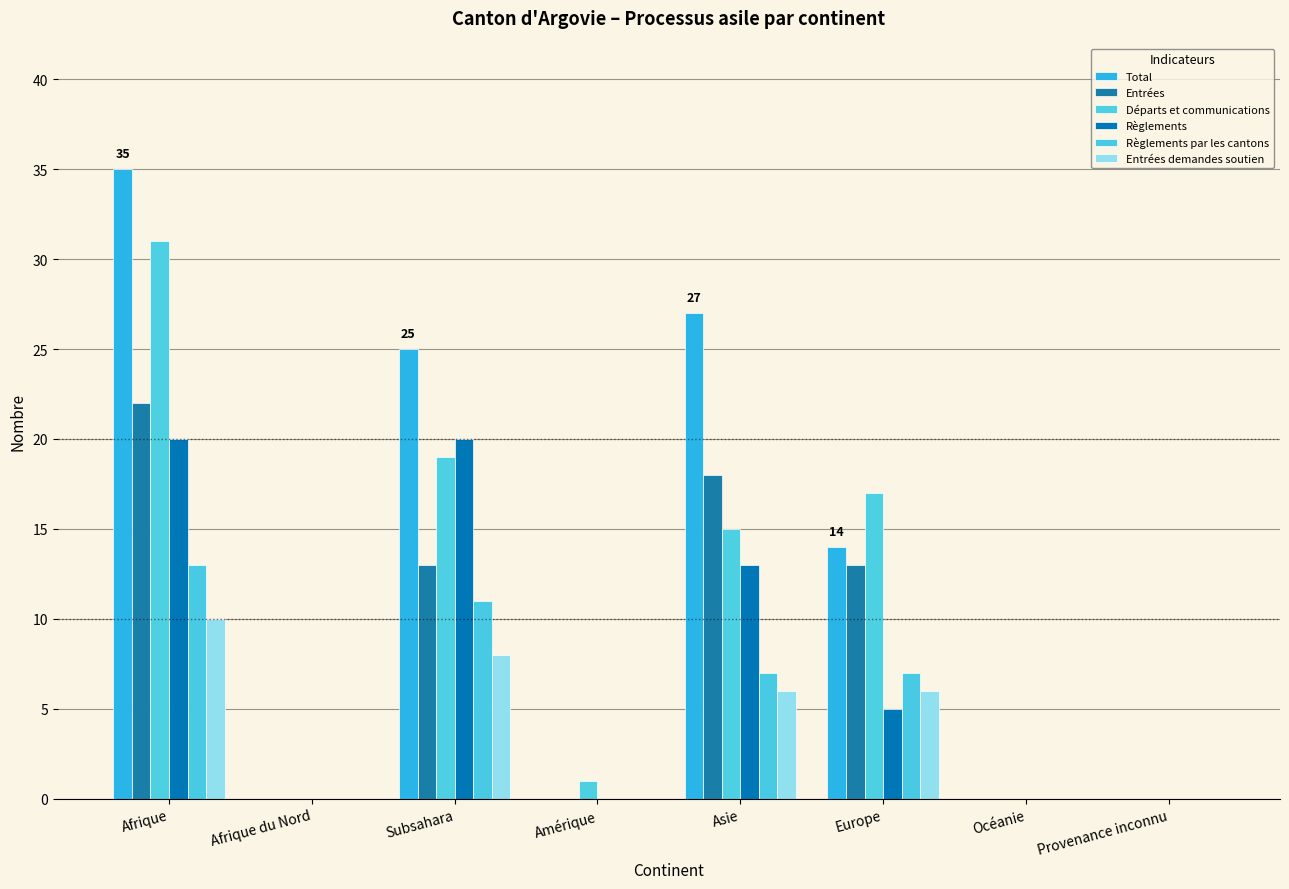

Count the Règlements par les cantons values in the range 0 to 11.

7